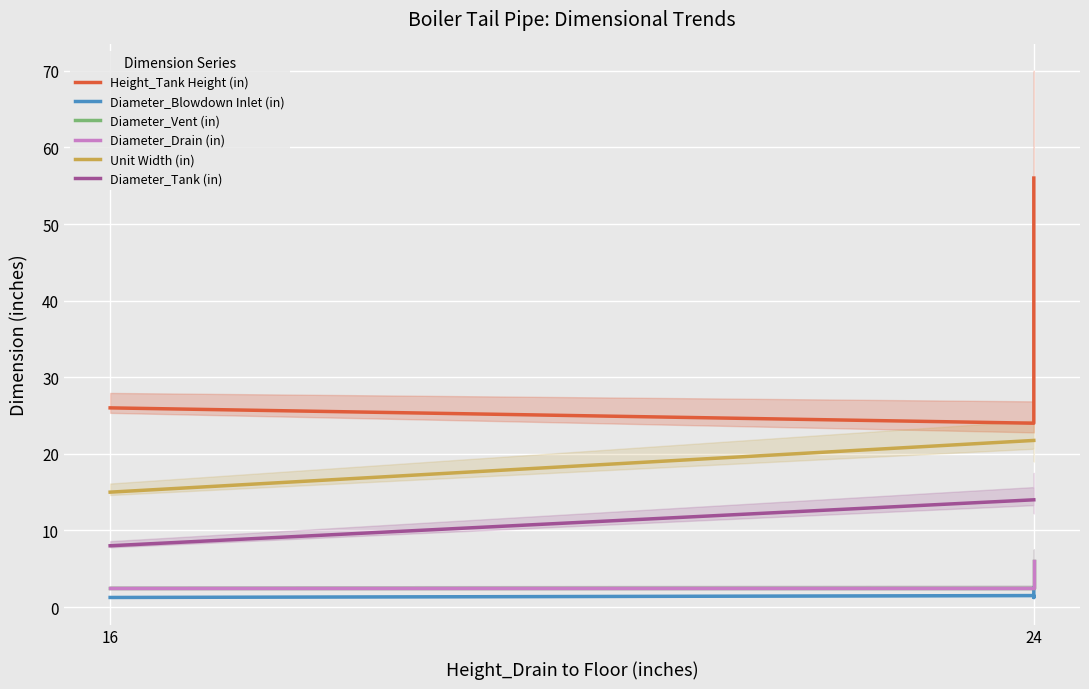

What is the difference between the highest and lowest values at 2?

32.8